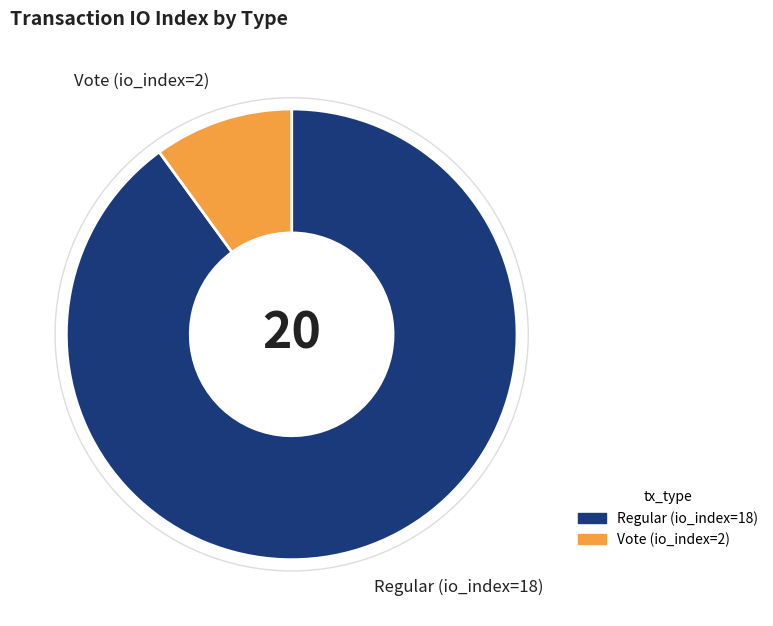

Is Regular (io_index=18) the majority of the pie?

Yes